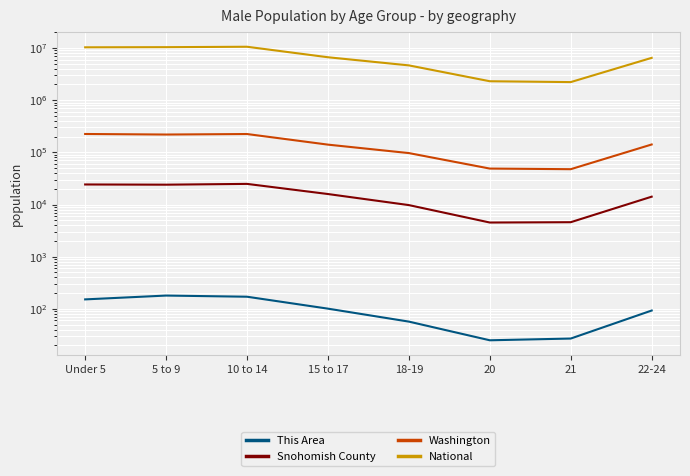

At how many categories does at least one series exceed 5380838?

5